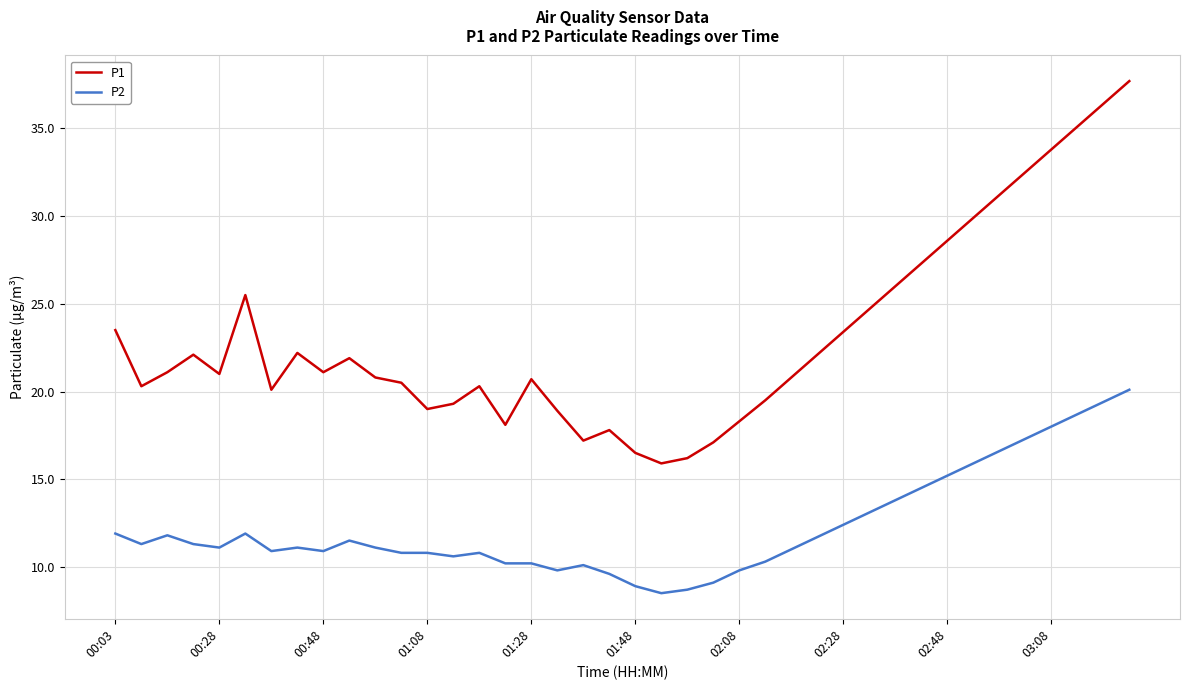

Rank the series by their maximum value, from lowest to highest.

P2, P1